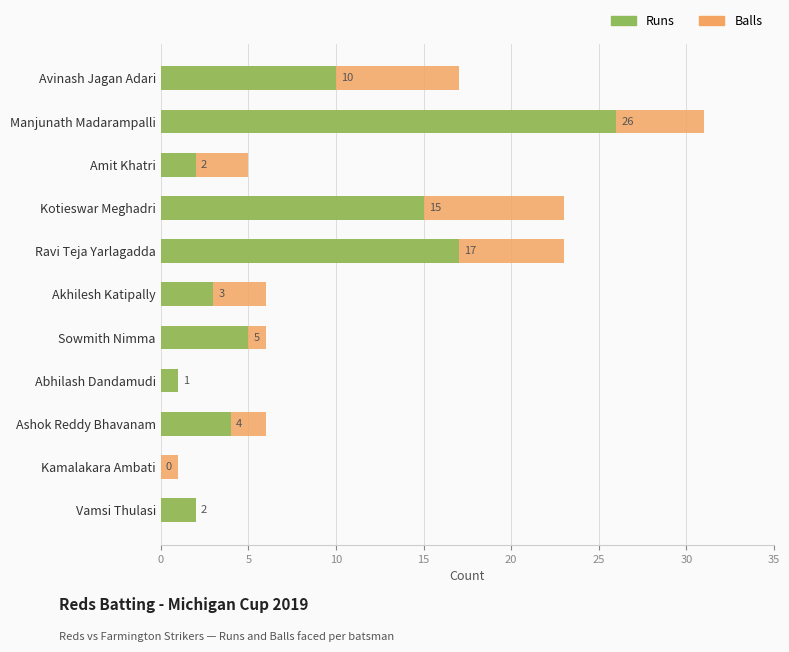

What is the difference between the maximum and minimum values in the Balls series?

30